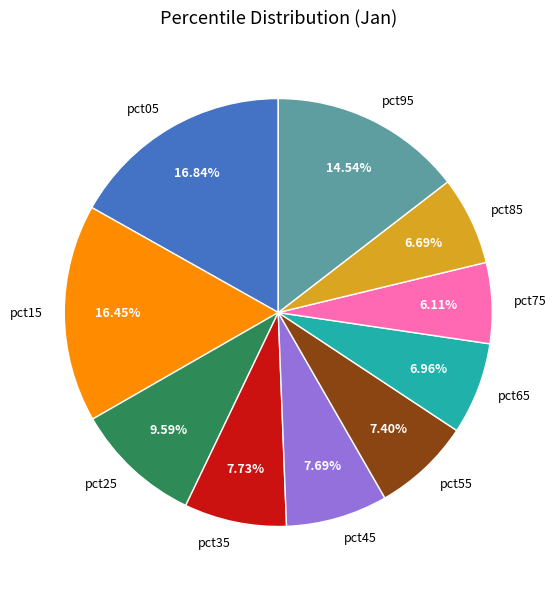

Which slice is the smallest?

pct75